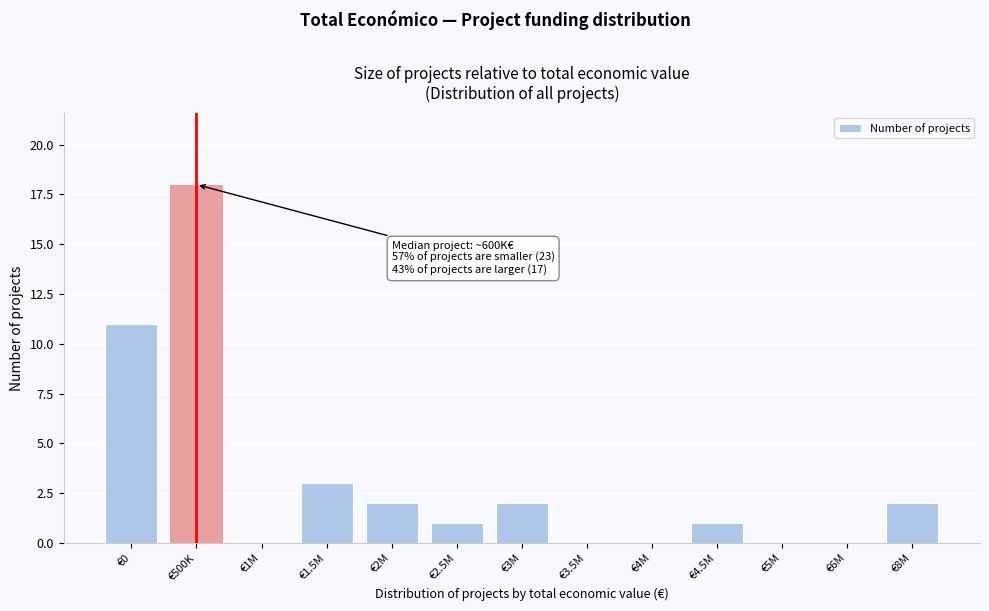

Reading left to right, what are all the values shown in this chart?

€0=11	€500K=18	€1M=0	€1.5M=3	€2M=2	€2.5M=1	€3M=2	€3.5M=0	€4M=0	€4.5M=1	€5M=0	€6M=0	€8M=2